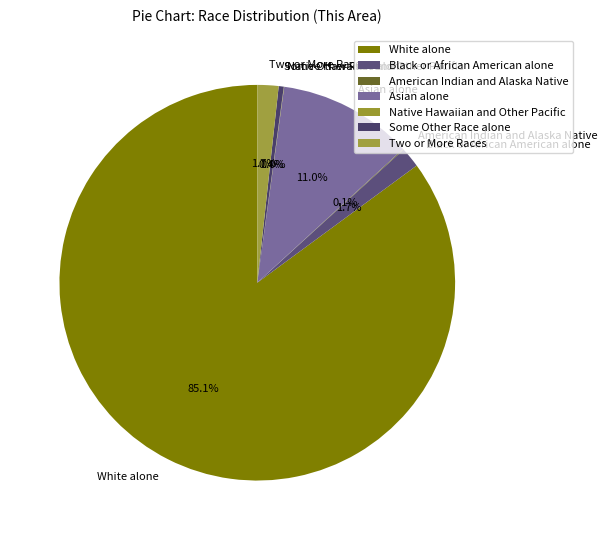

What is the total percentage of Black or African American alone and Some Other Race alone?

2.1%